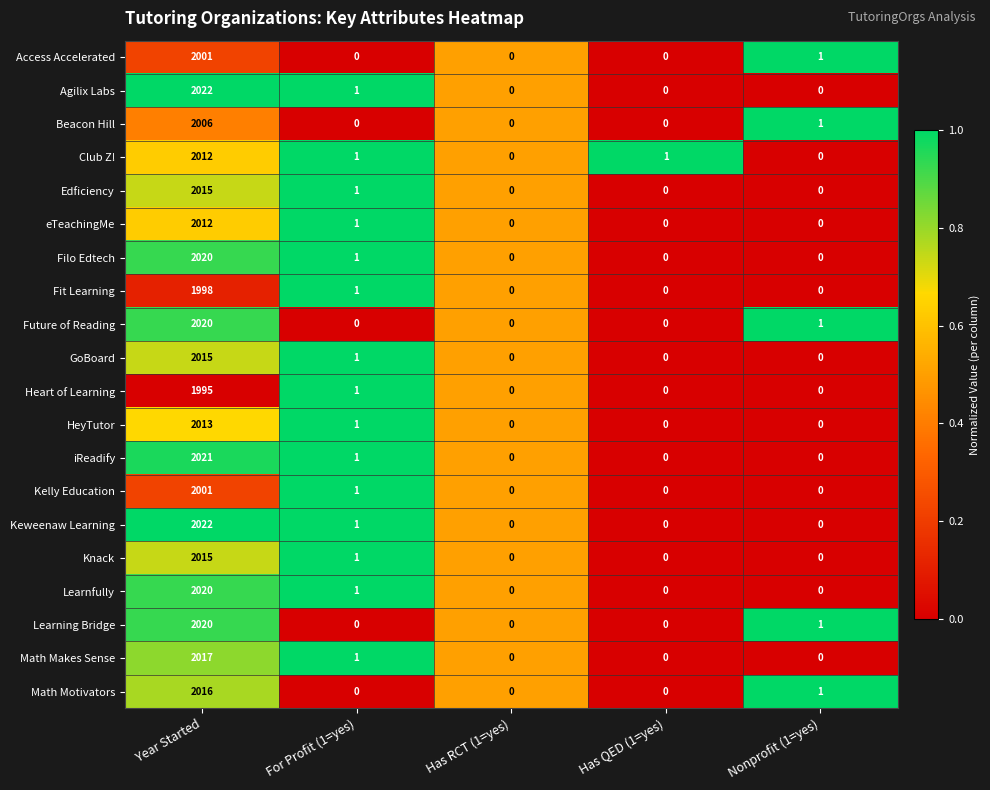

What is the total value across all series at Year Started?

40261